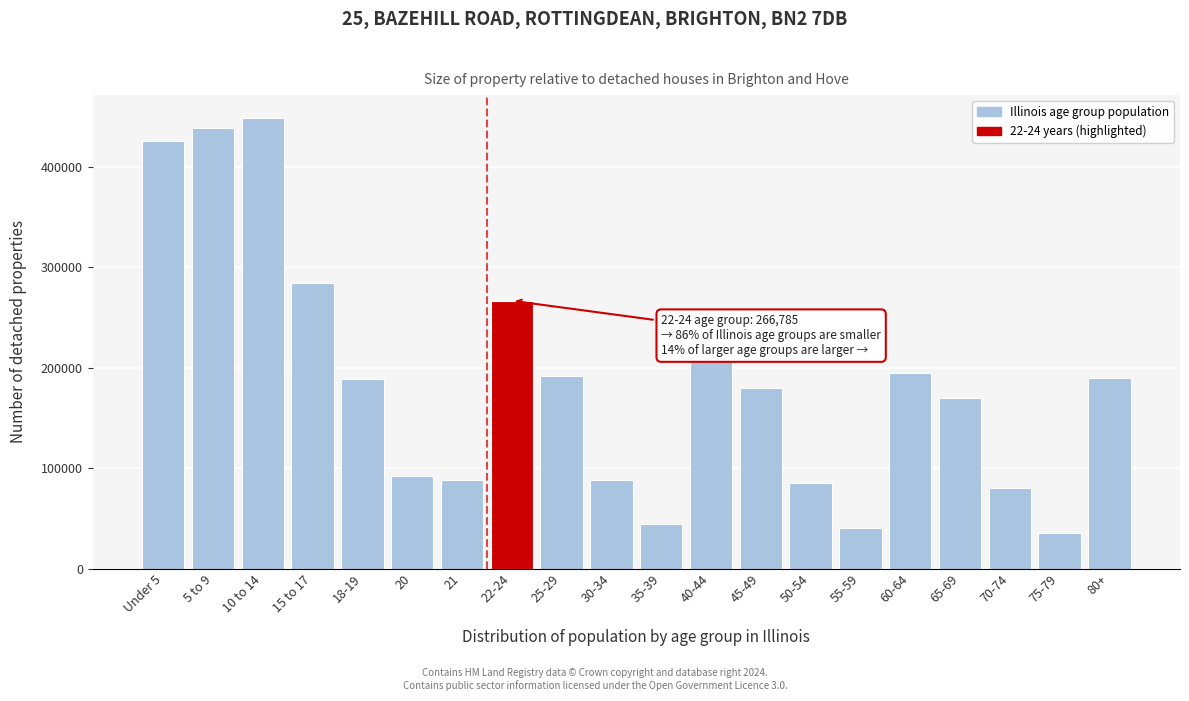

What is the smallest value displayed?

35000